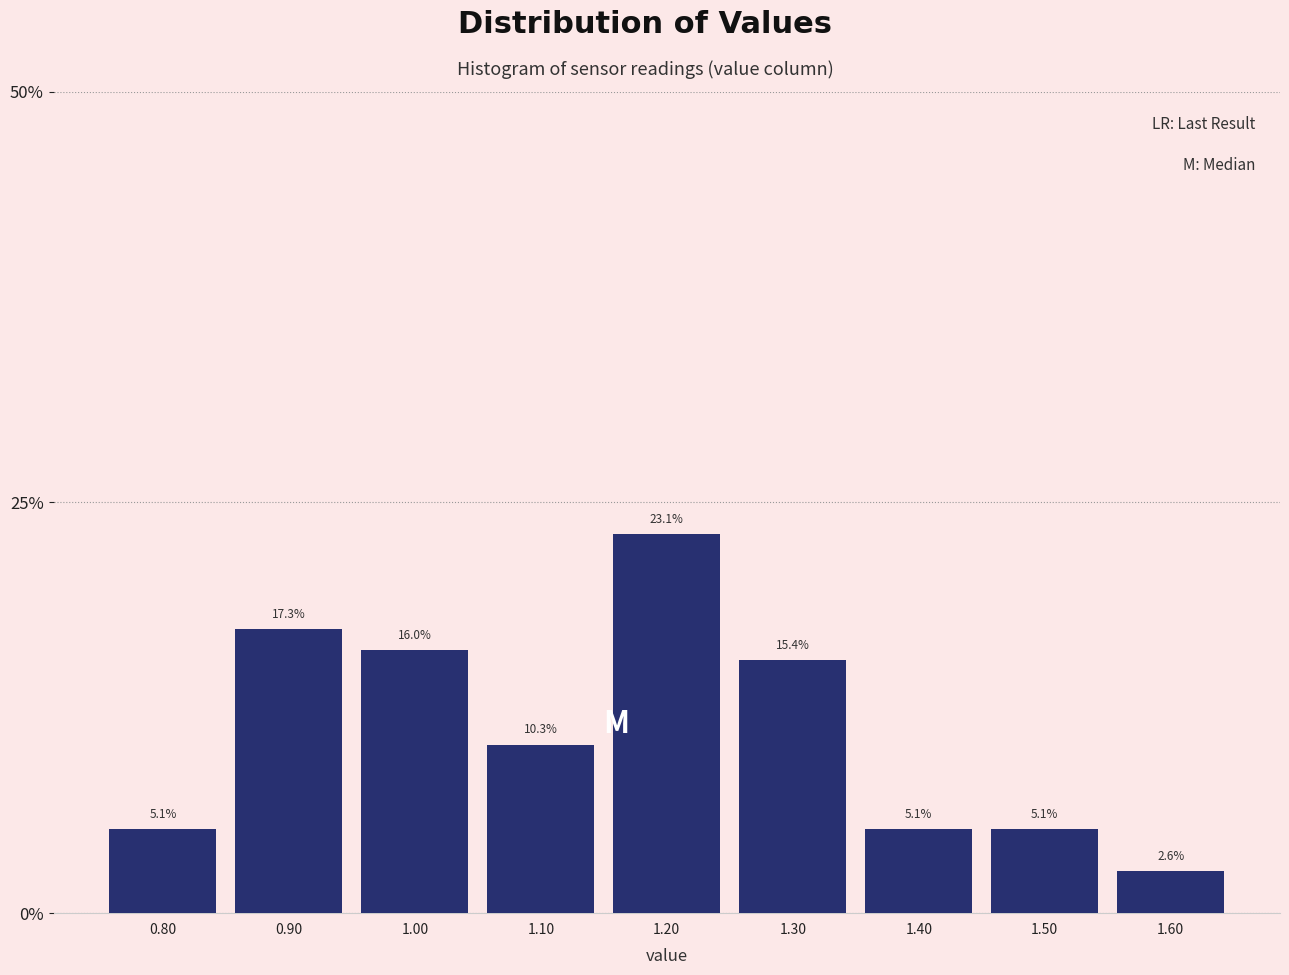

Reading left to right, list every bar in this chart as the range it spans on the x-axis followed by its height.

0.75 to 0.85: 5.1
0.85 to 0.95: 17.3
0.95 to 1.05: 16.0
1.05 to 1.15: 10.3
1.15 to 1.25: 23.1
1.25 to 1.35: 15.4
1.35 to 1.45: 5.1
1.45 to 1.55: 5.1
1.55 to 1.65: 2.6